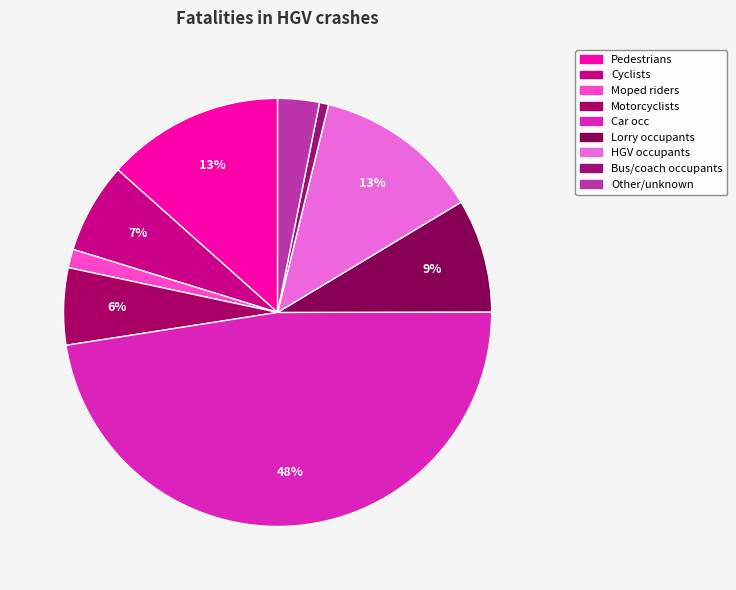

To the nearest percent, what portion does Motorcyclists represent?

6%